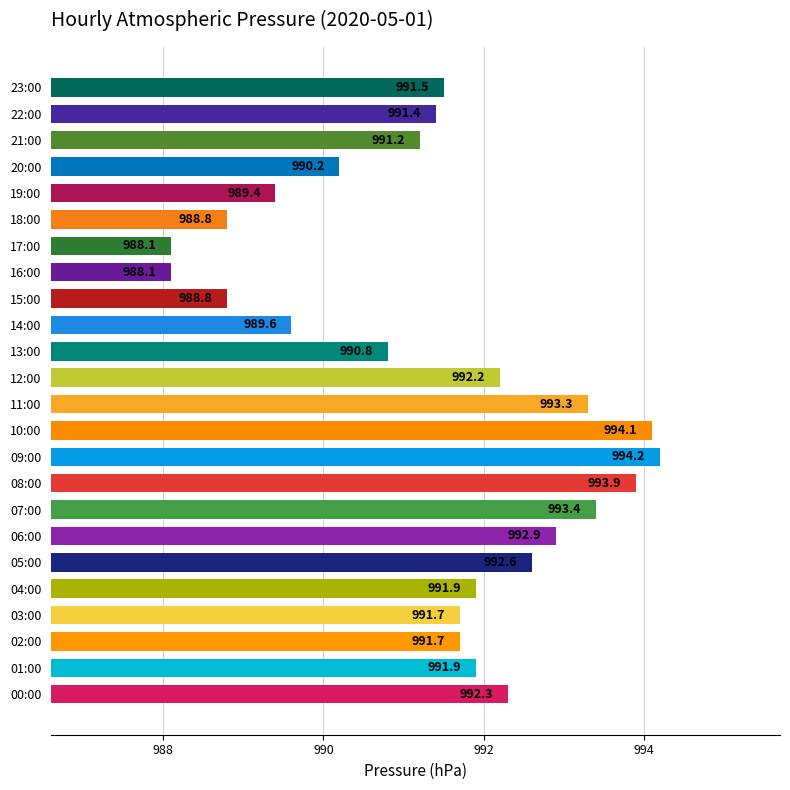

What is the maximum value shown in the chart?

994.2